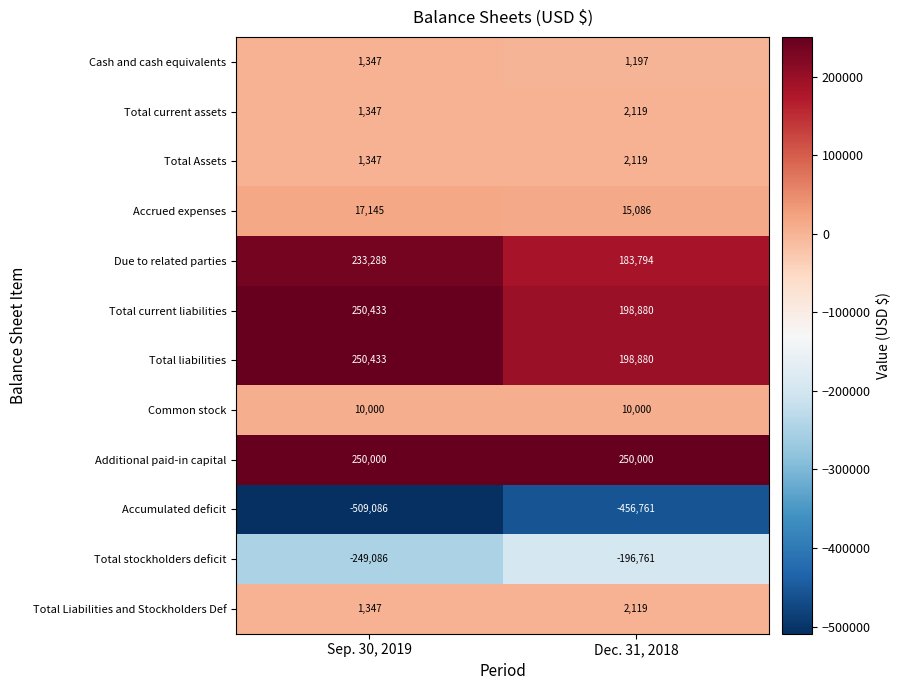

Reading right to left, what are all the values shown in this chart?

Cash and cash equivalents: Dec. 31, 2018=1197	Sep. 30, 2019=1347
Total current assets: Dec. 31, 2018=2119	Sep. 30, 2019=1347
Total Assets: Dec. 31, 2018=2119	Sep. 30, 2019=1347
Accrued expenses: Dec. 31, 2018=15086	Sep. 30, 2019=17145
Due to related parties: Dec. 31, 2018=183794	Sep. 30, 2019=233288
Total current liabilities: Dec. 31, 2018=198880	Sep. 30, 2019=250433
Total liabilities: Dec. 31, 2018=198880	Sep. 30, 2019=250433
Common stock: Dec. 31, 2018=10000	Sep. 30, 2019=10000
Additional paid-in capital: Dec. 31, 2018=250000	Sep. 30, 2019=250000
Accumulated deficit: Dec. 31, 2018=-456761	Sep. 30, 2019=-509086
Total stockholders deficit: Dec. 31, 2018=-196761	Sep. 30, 2019=-249086
Total Liabilities and Stockholders Def: Dec. 31, 2018=2119	Sep. 30, 2019=1347